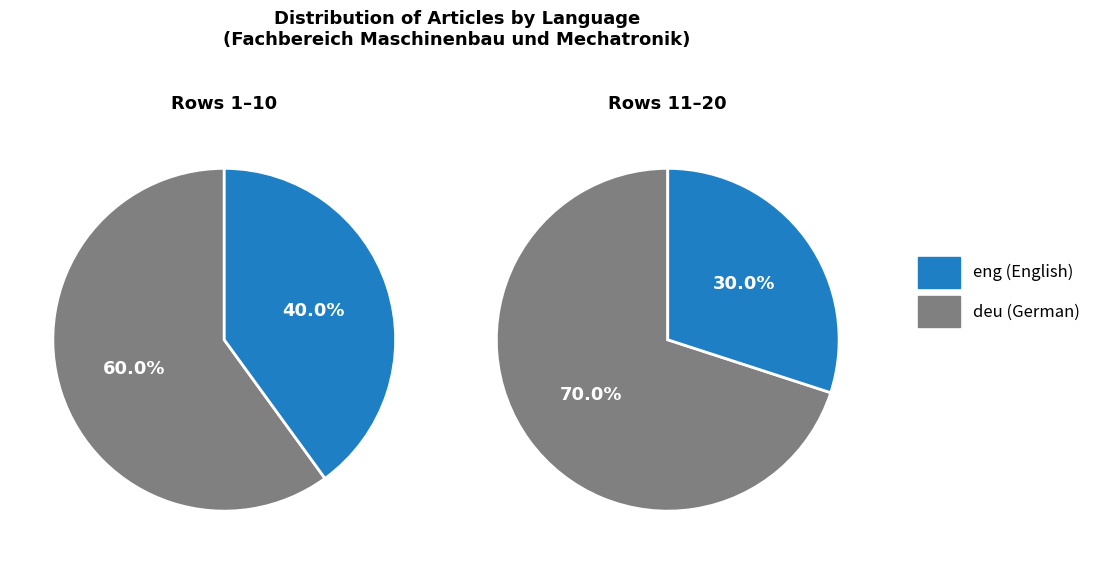

Approximately how many times larger is the value at eng compared to deu?

0.5